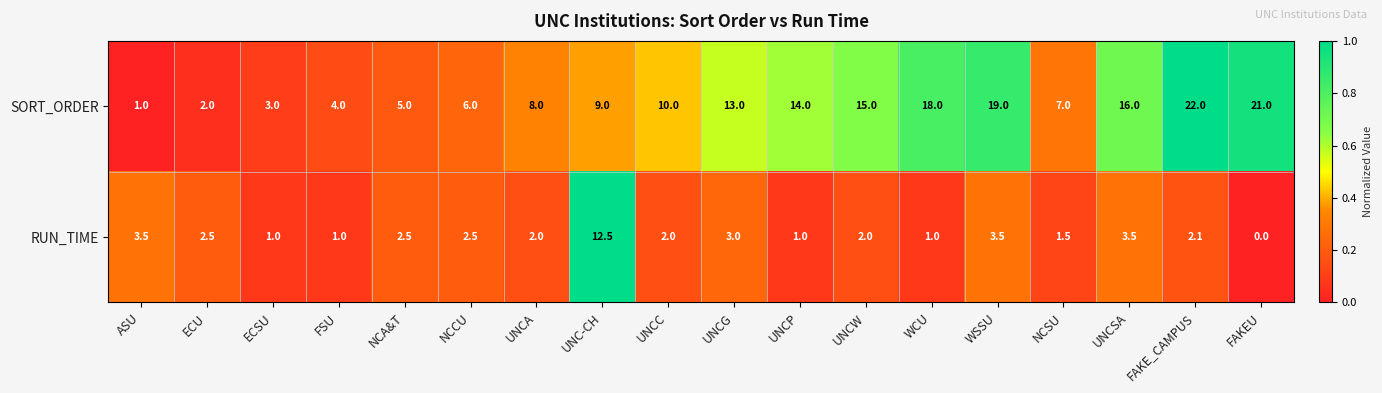

At which category does the chart reach its peak across all series?

FAKE_CAMPUS